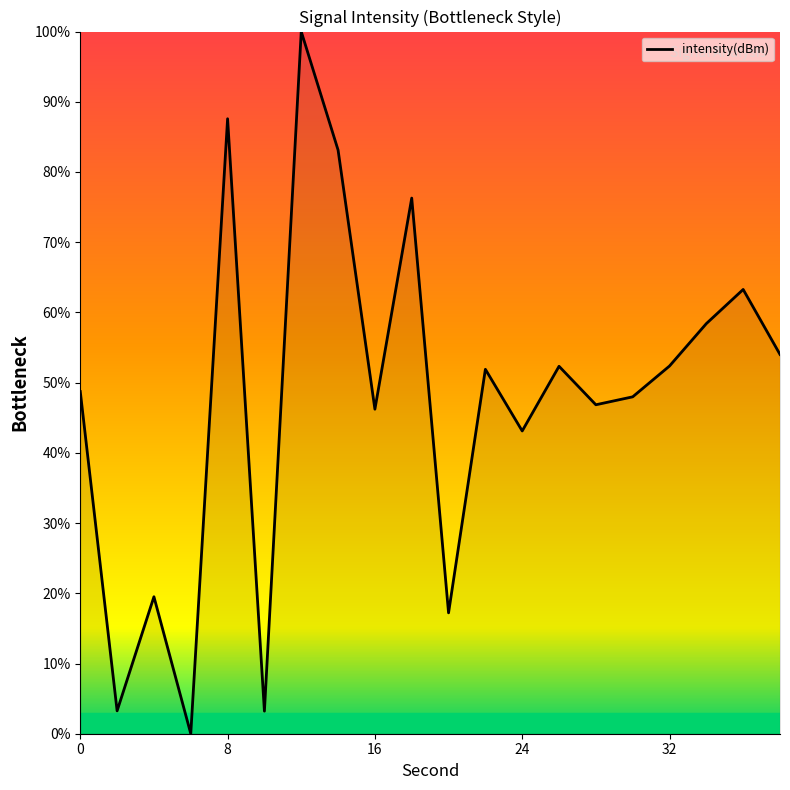

What is the difference between the maximum and minimum values?

100.0